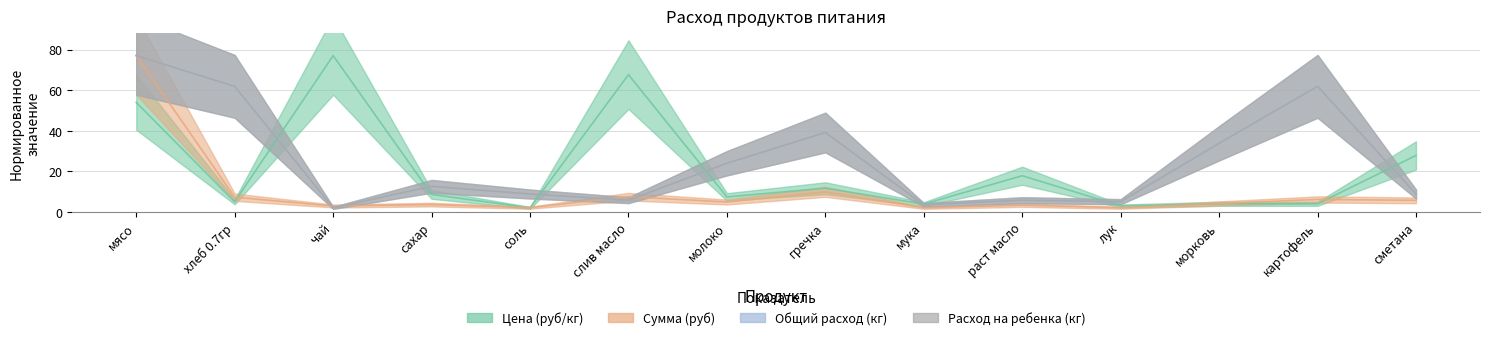

What is the difference between the highest and lowest values at картофель?

57.9